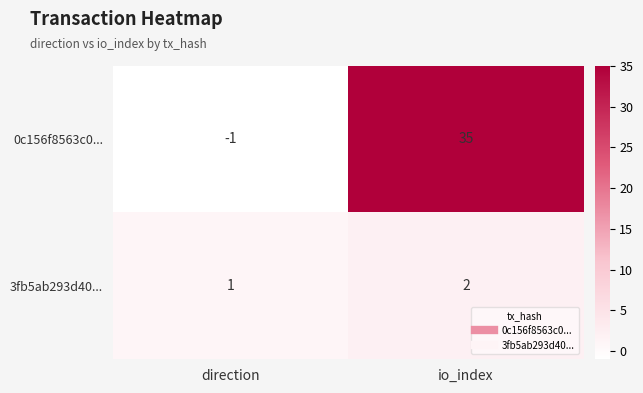

What is the difference between the 0c156f8563c0... values at io_index and direction?

36